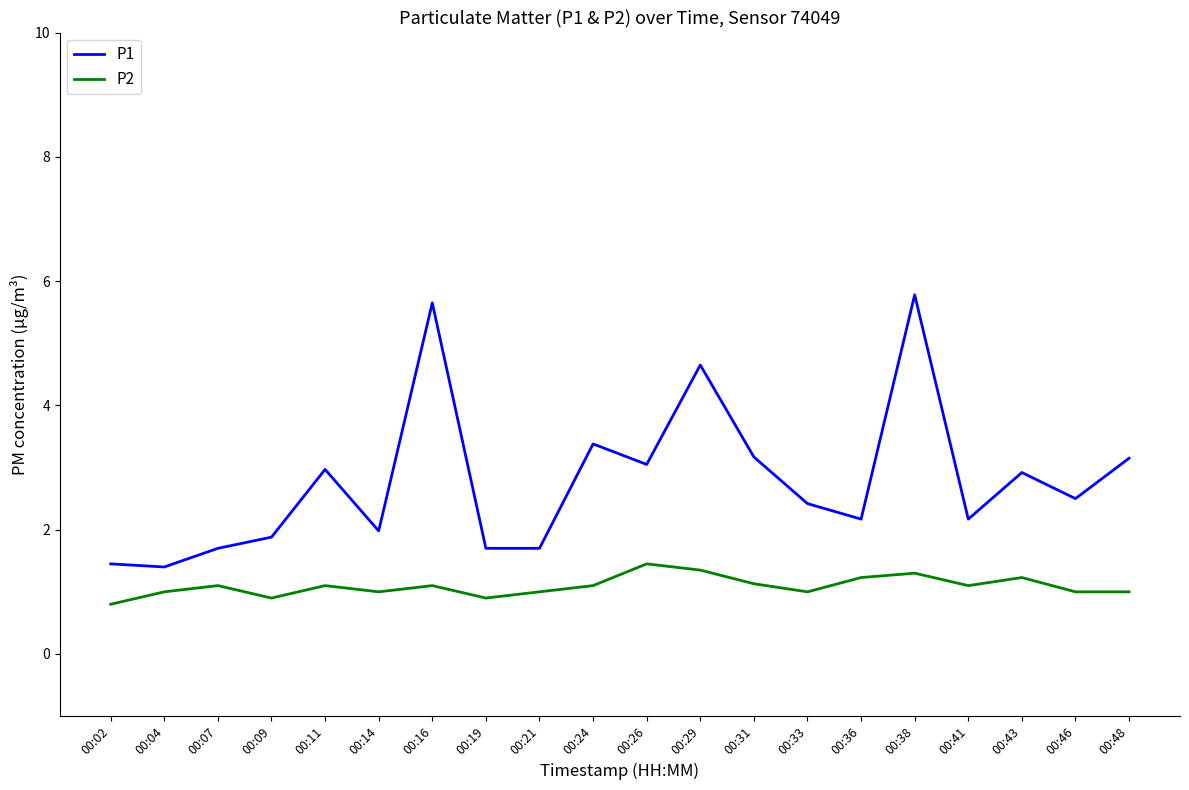

Which series changed the most between 00:29 and 00:41?

P1